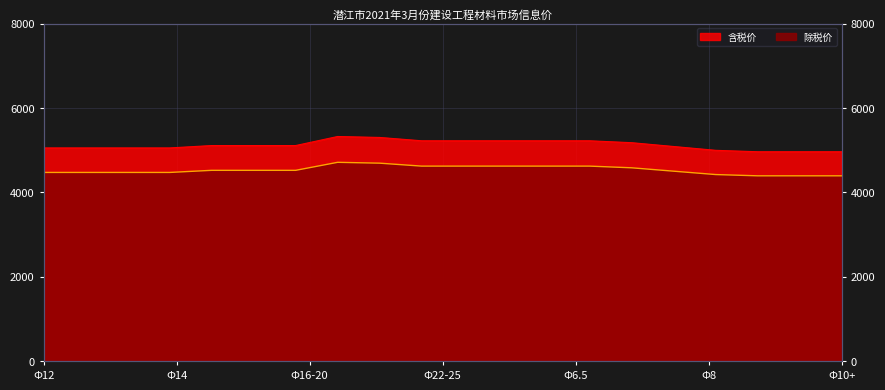

At 10, list the series in order from largest to smallest.

含税价, 除税价